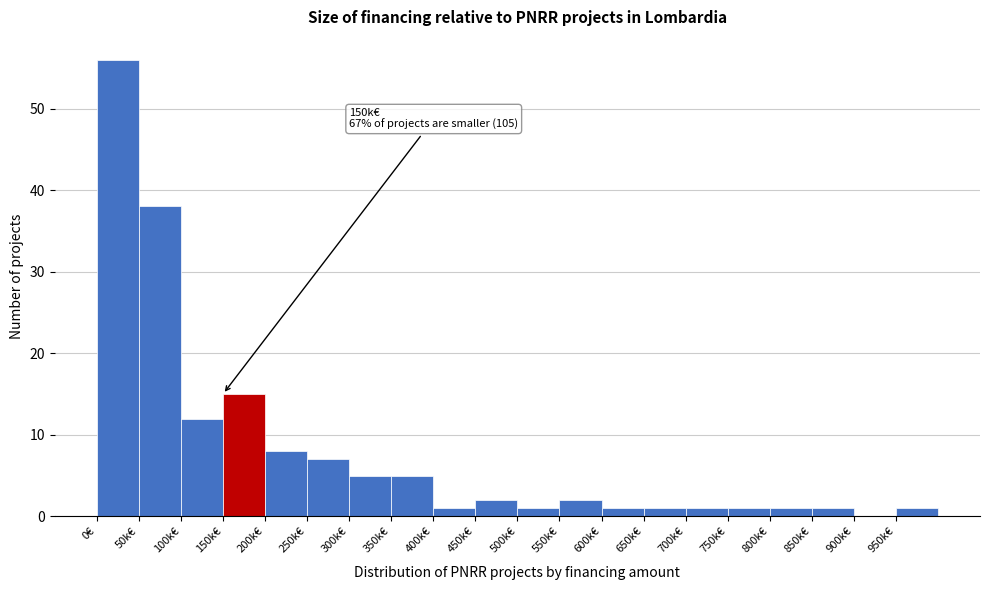

Reading right to left, list all the values displayed in this chart.

950k€=1	900k€=0	850k€=1	800k€=1	750k€=1	700k€=1	650k€=1	600k€=1	550k€=2	500k€=1	450k€=2	400k€=1	350k€=5	300k€=5	250k€=7	200k€=8	150k€=15	100k€=12	50k€=38	0€=56